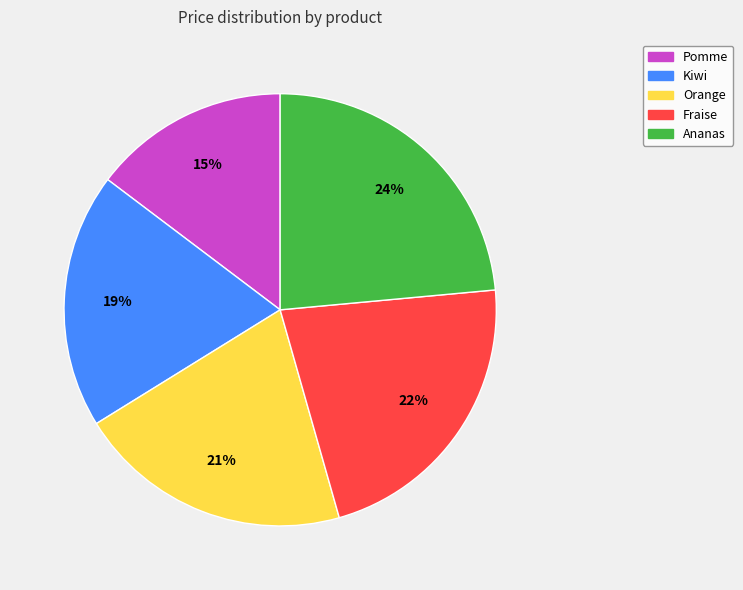

What is the ratio of the value at Fraise to the value at Pomme?

1.5